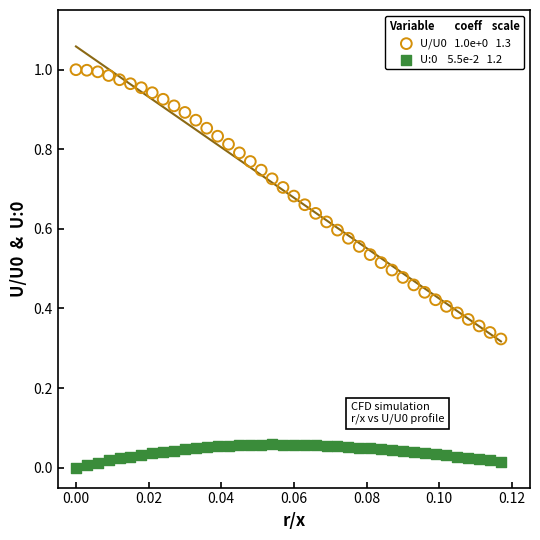

How many data points are displayed?

80